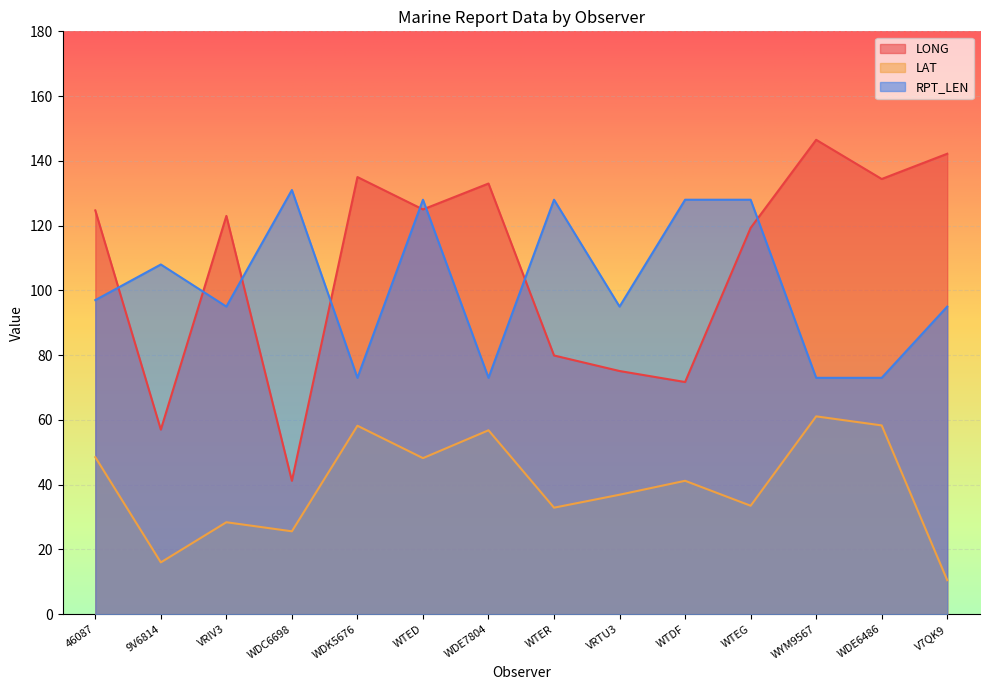

Is the value of LONG at VRIV3 greater than the value of LAT at V7QK9?

Yes